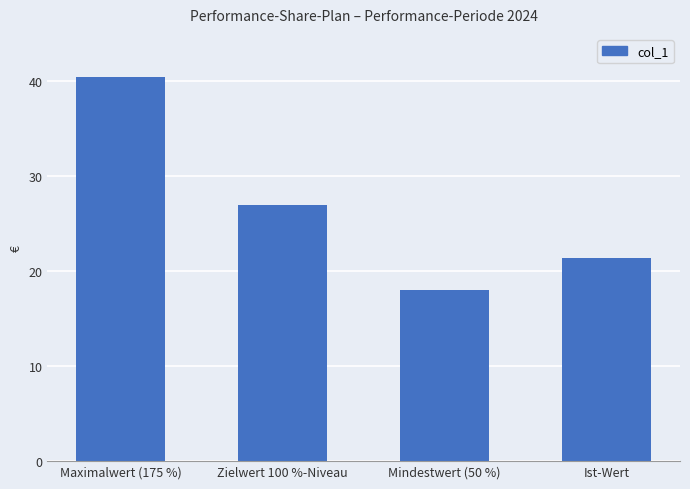

What is the label of the 3rd bar from the right?

Zielwert 100 %-Niveau